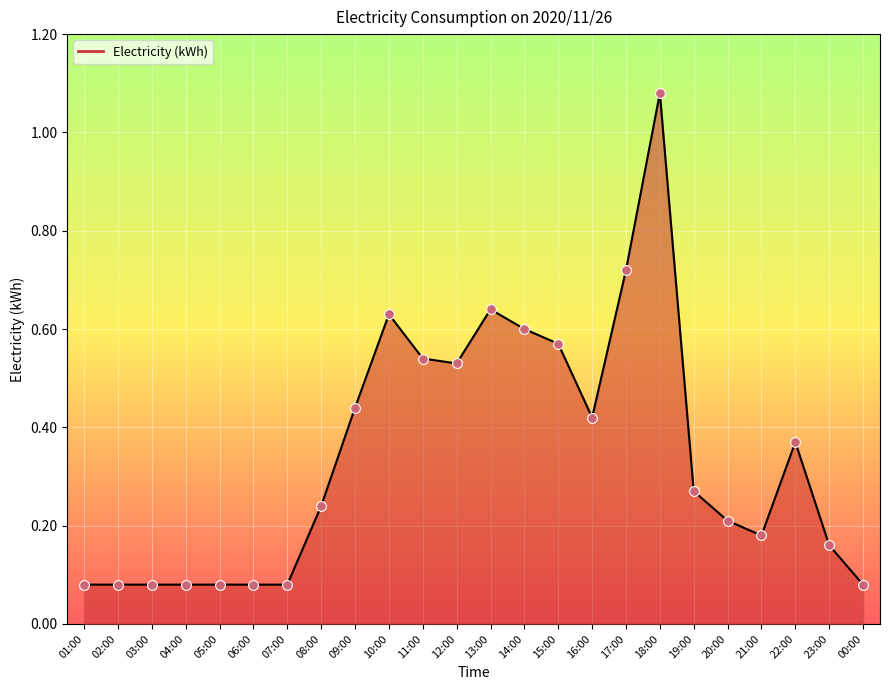

What is the change in value from 03:00 to 17:00?

+0.6